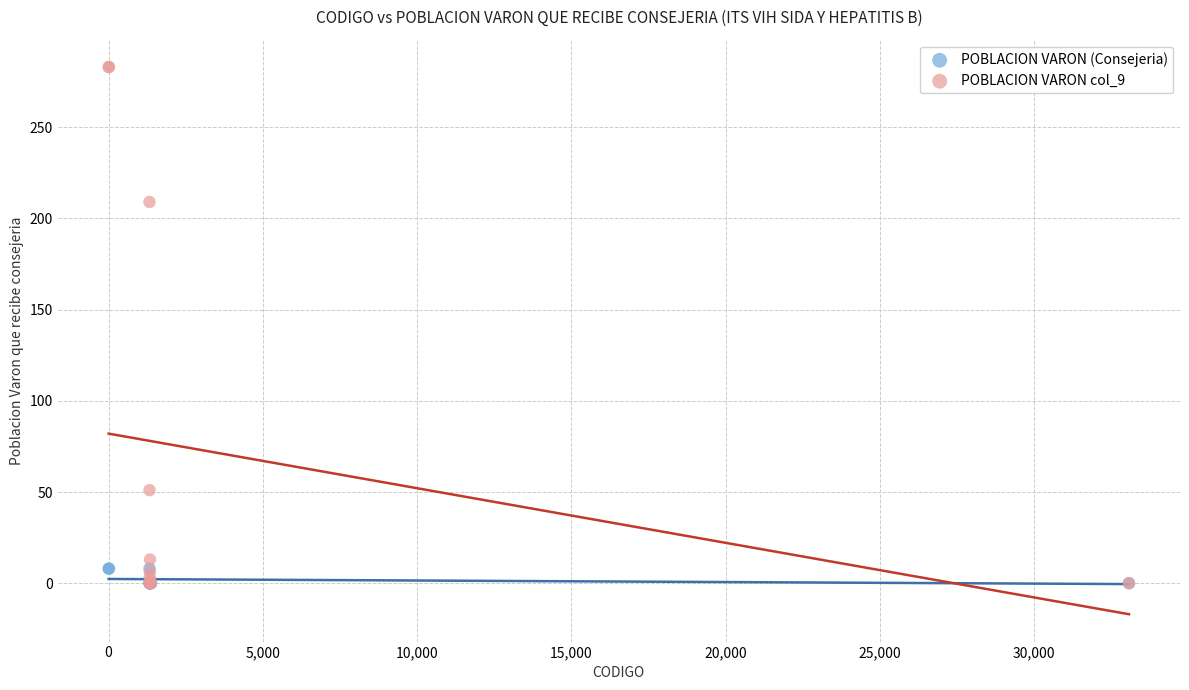

What are all the series names shown in the legend?

POBLACION VARON (Consejeria), POBLACION VARON col_9